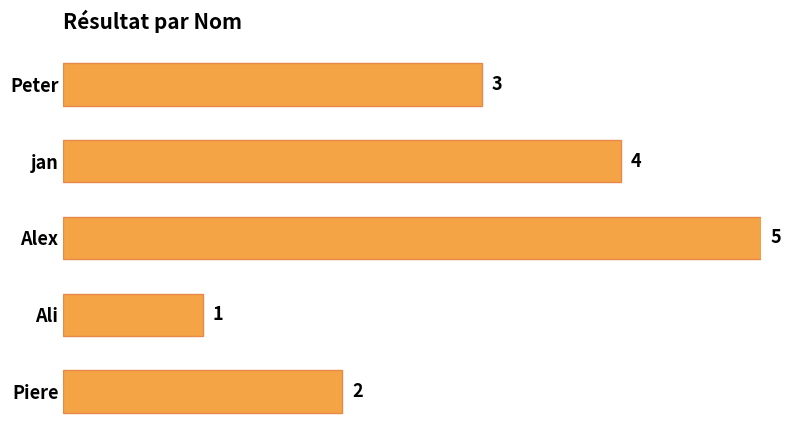

Which label corresponds to the largest value in the chart?

Alex